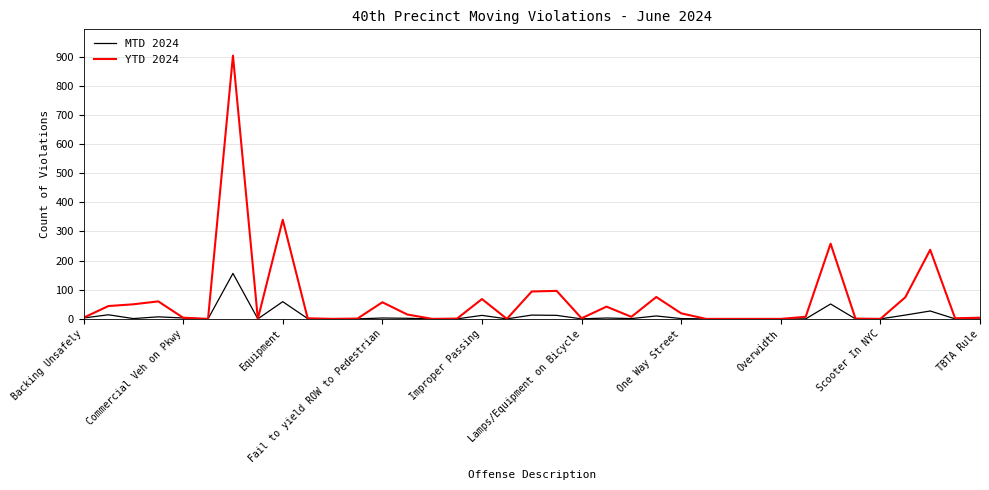

Which series has the largest total across all categories?

YTD 2024